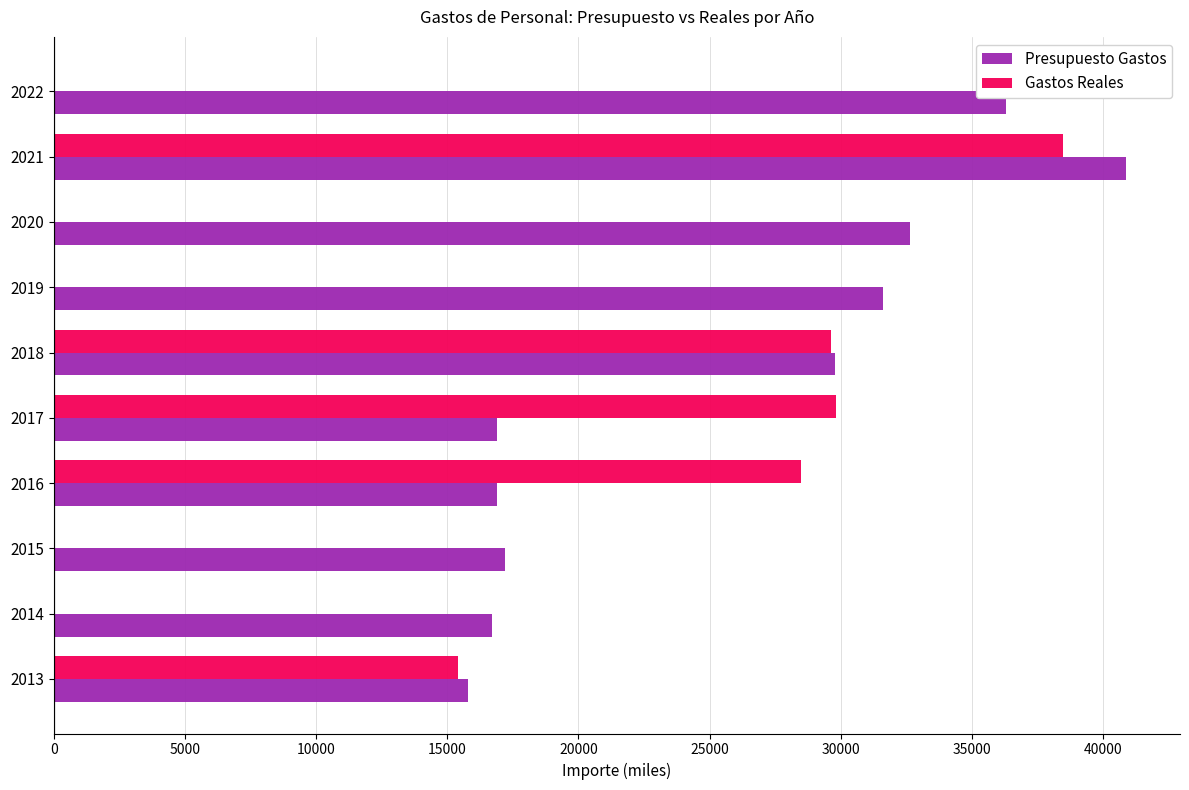

Is it true that Gastos Reales equals 29821.0 at 2017?

True